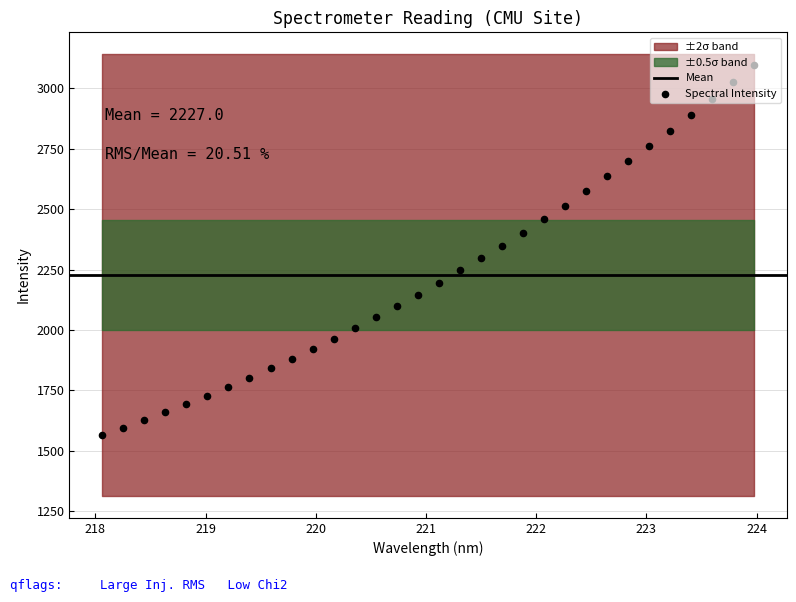

Between 218.0596 and 221.6902, which is larger?

221.6902